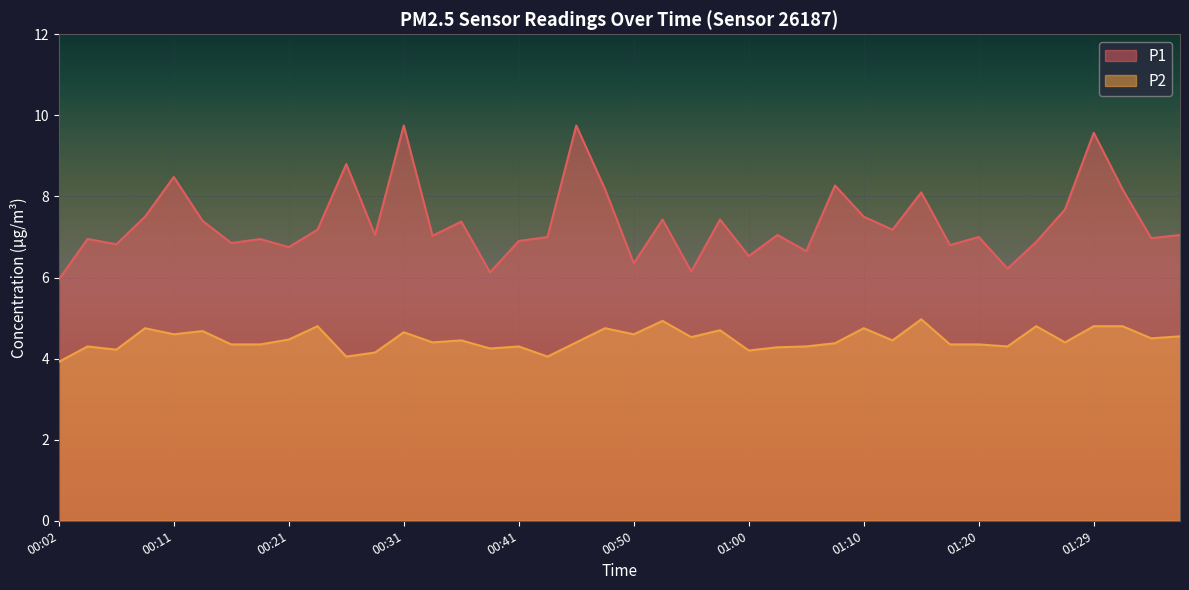

What is the value of the P1 point at the 35th from the left?

6.9